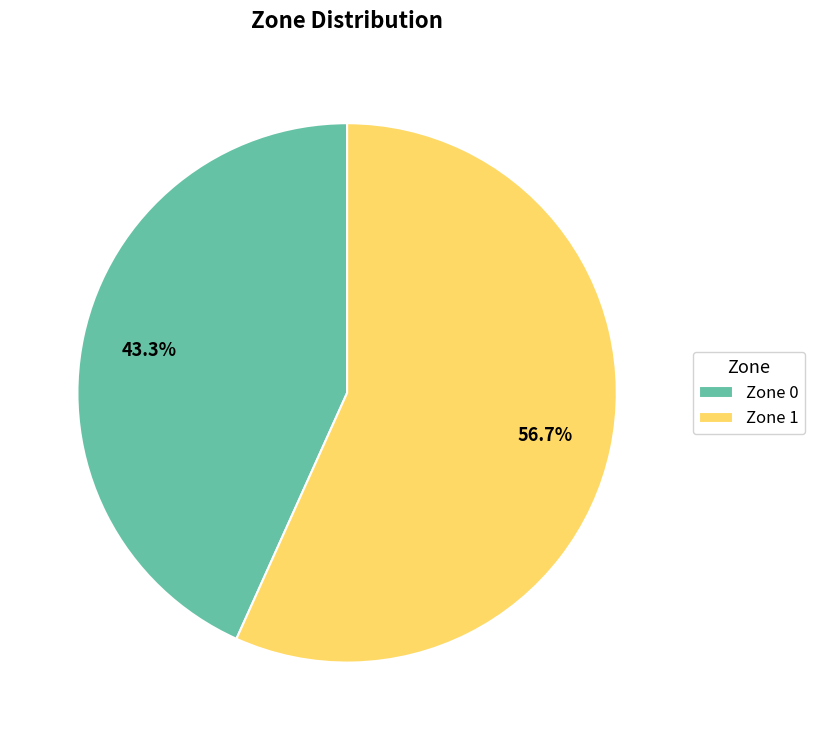

To the nearest percent, what is the combined percentage of Zone 1 and Zone 0?

100%